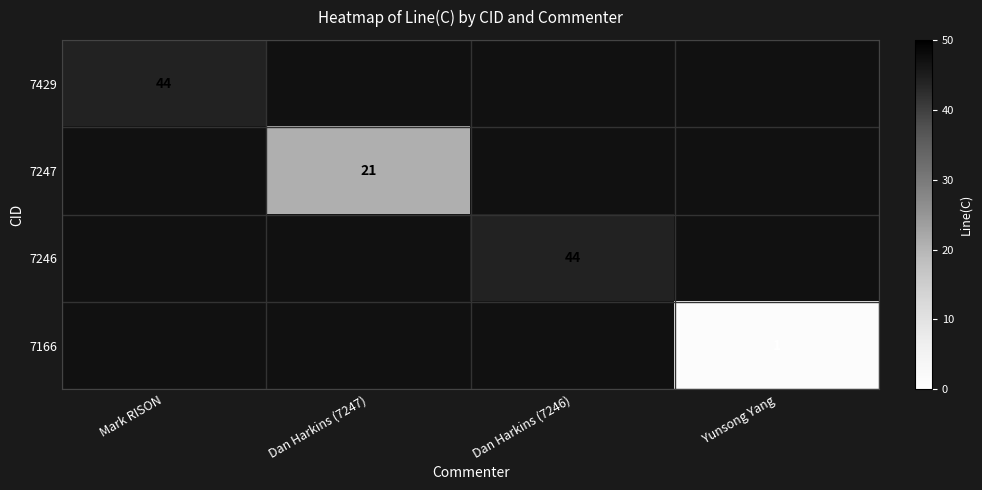

At which category does the chart reach its peak across all series?

Mark RISON